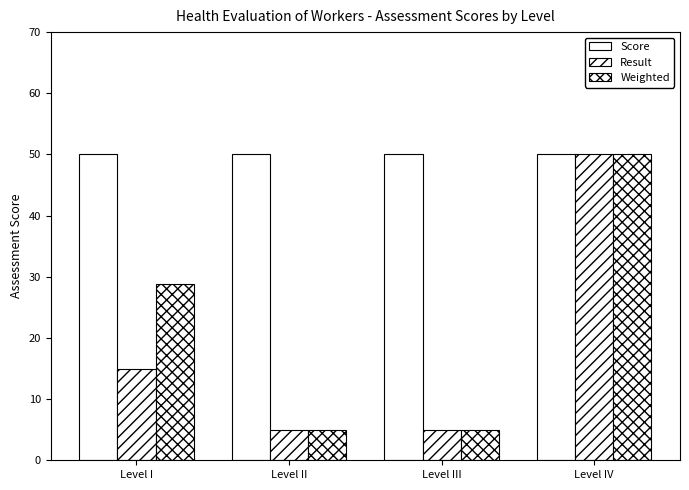

How many bars are there in each group?

3